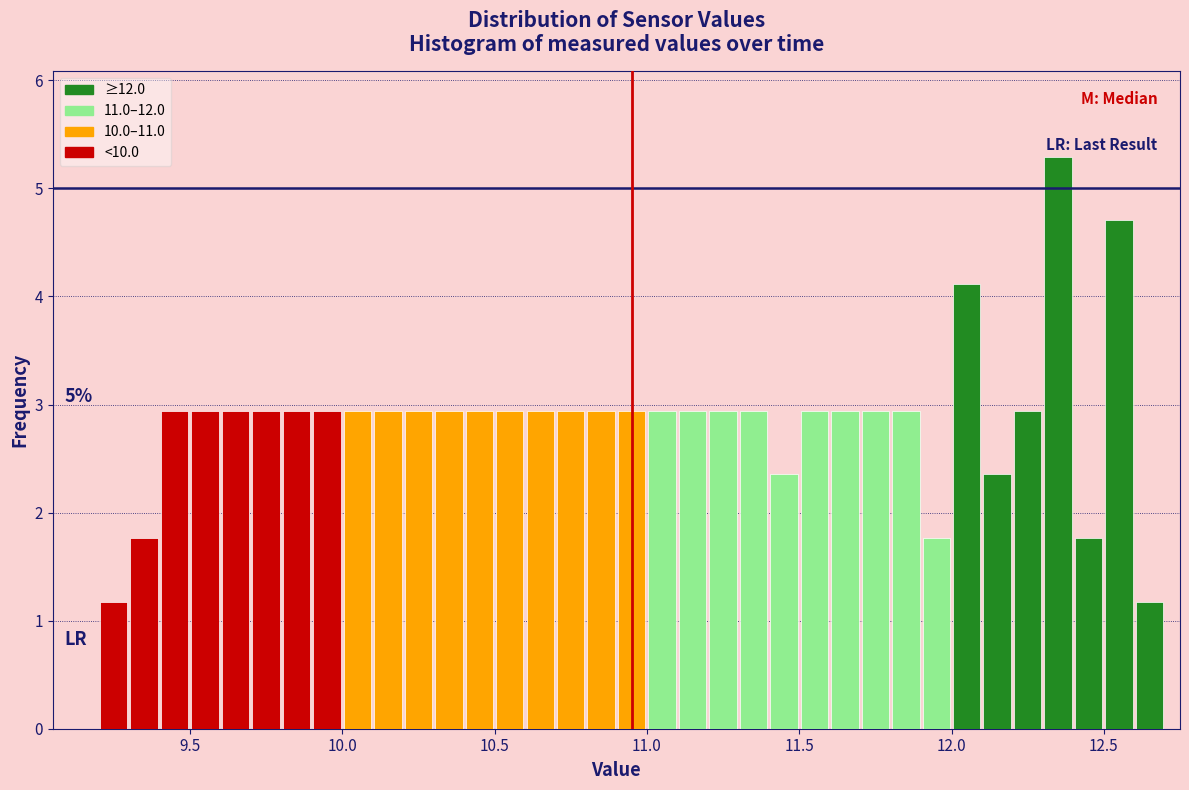

Read against the x-axis, roughly where is the centre of the tallest bar?

12.35